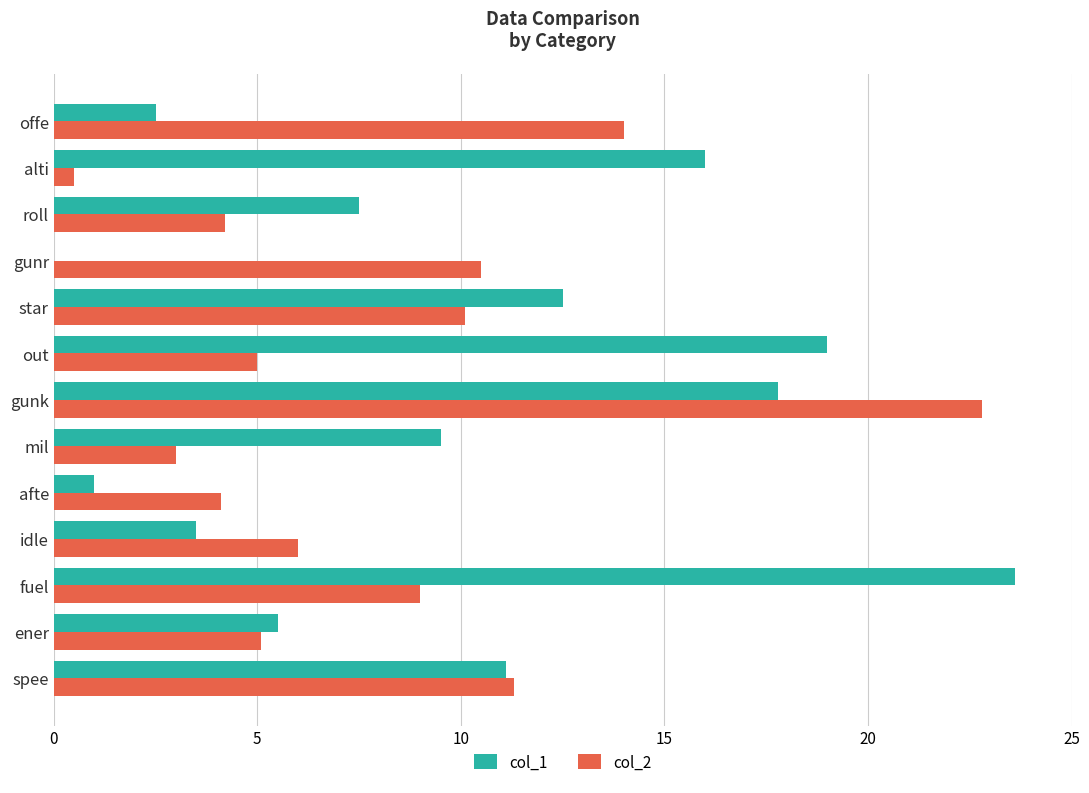

What is the total value across all series at alti?

16.5